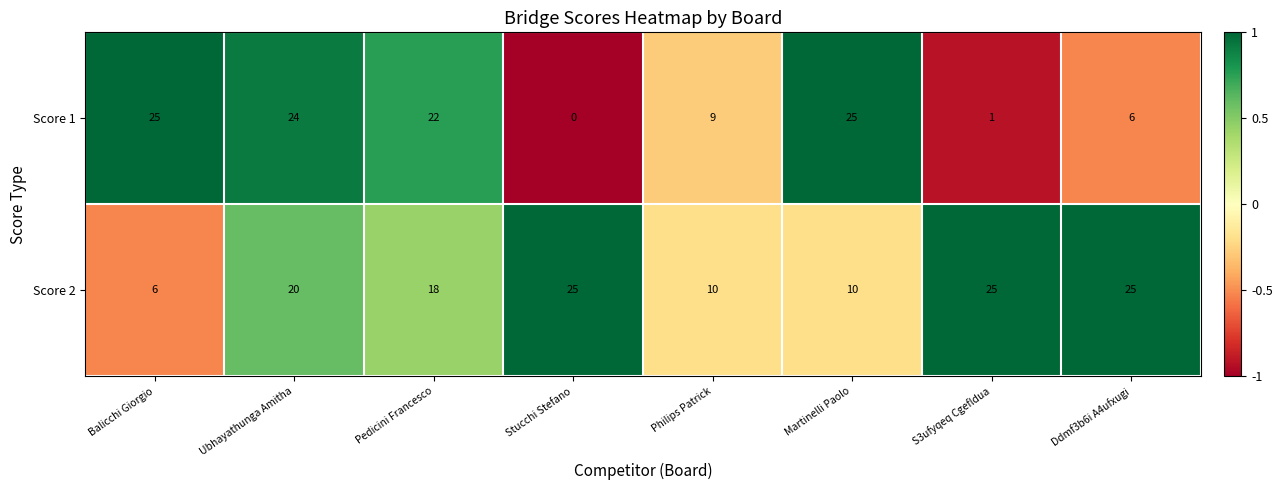

Reading left to right, extract all data points from this chart.

Score 1: Balicchi Giorgio=25	Ubhayathunga Amitha=24	Pedicini Francesco=22	Stucchi Stefano=0	Philips Patrick=9	Martinelli Paolo=25	S3ufyqeq Cgefldua=1	Ddmf3b6i A4ufxugi=6
Score 2: Balicchi Giorgio=6	Ubhayathunga Amitha=20	Pedicini Francesco=18	Stucchi Stefano=25	Philips Patrick=10	Martinelli Paolo=10	S3ufyqeq Cgefldua=25	Ddmf3b6i A4ufxugi=25